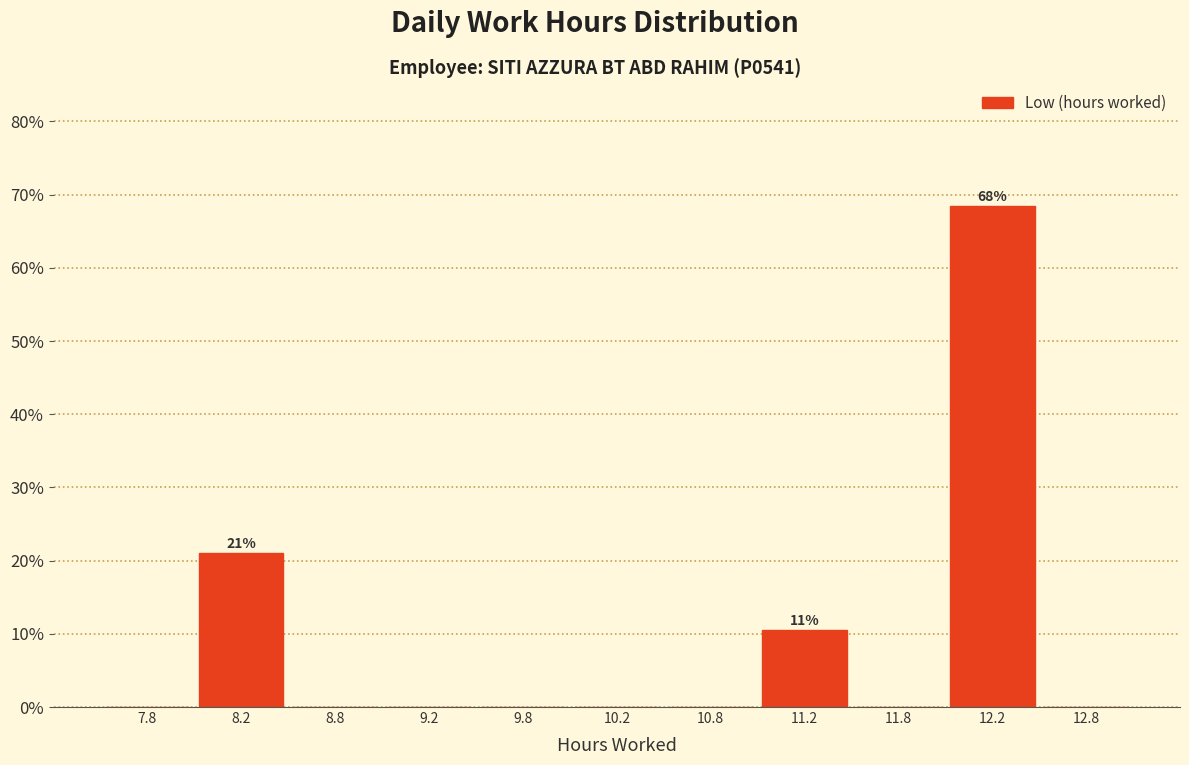

Over which range of the x-axis is the bar tallest?

12.0 to 12.5